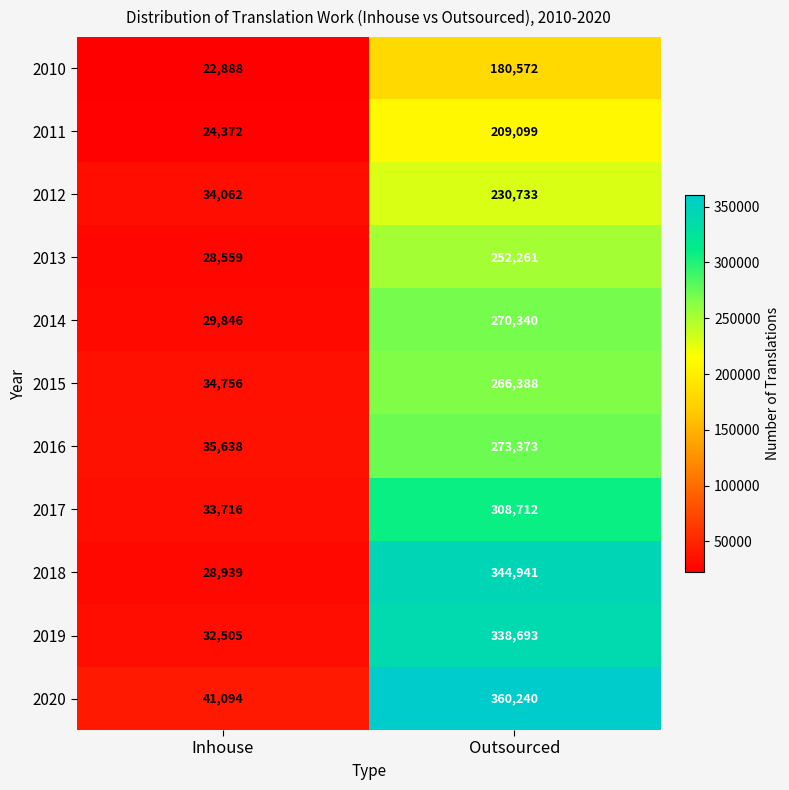

List the series in order of their peak value, highest first.

2020, 2018, 2019, 2017, 2016, 2014, 2015, 2013, 2012, 2011, 2010